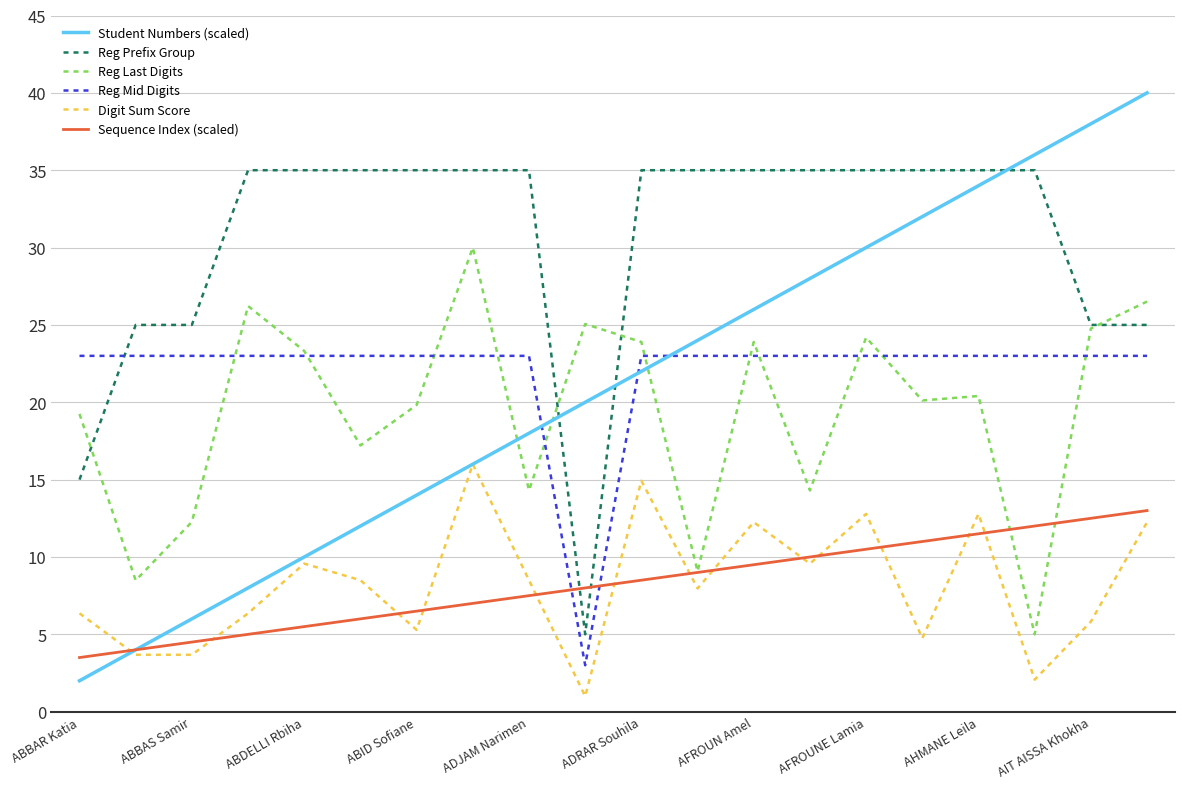

Which series has the largest range (max minus min)?

Student Numbers (scaled)